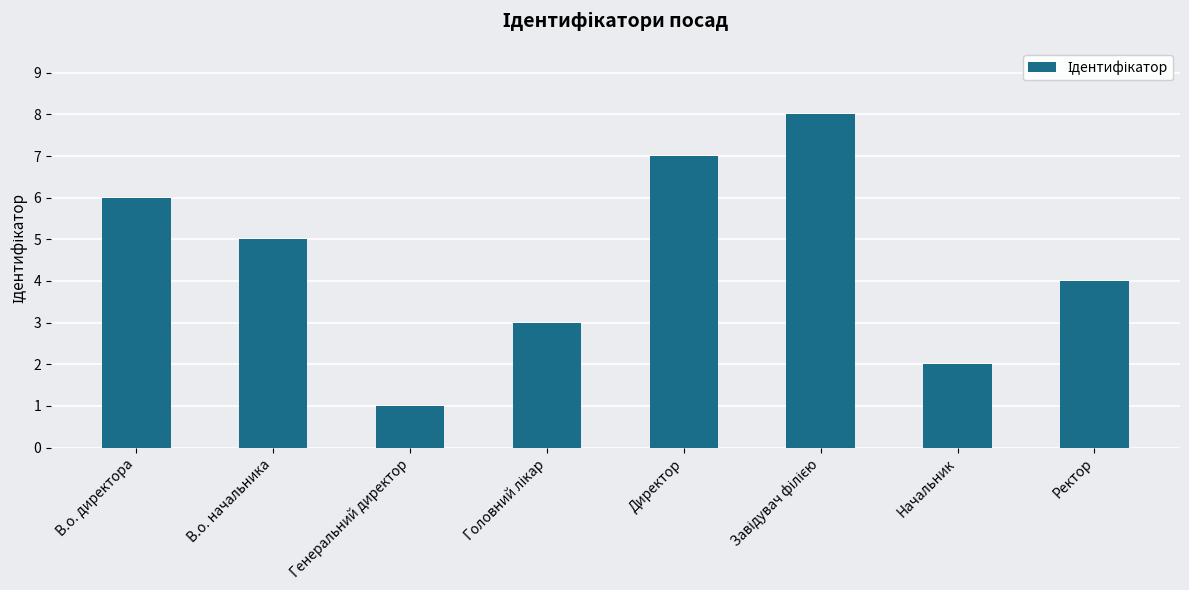

Reading right to left, extract all data points from this chart.

4	2	8	7	3	1	5	6